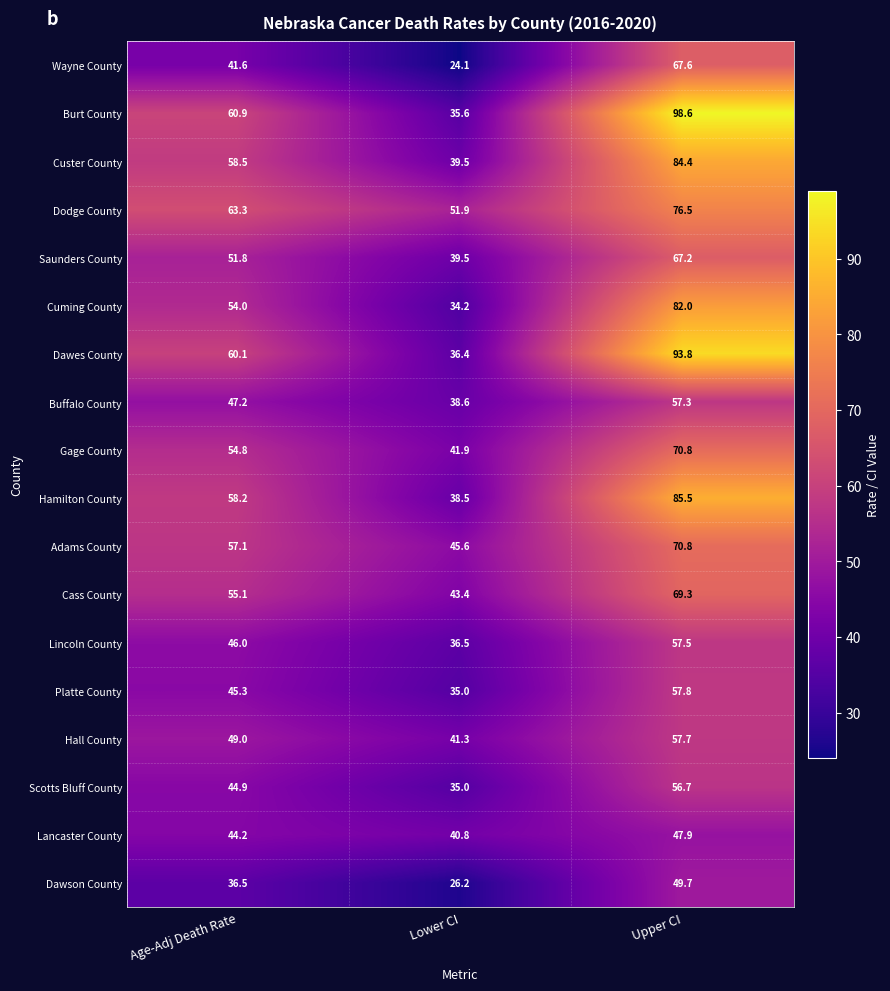

Which label corresponds to the largest value in the chart?

Upper CI